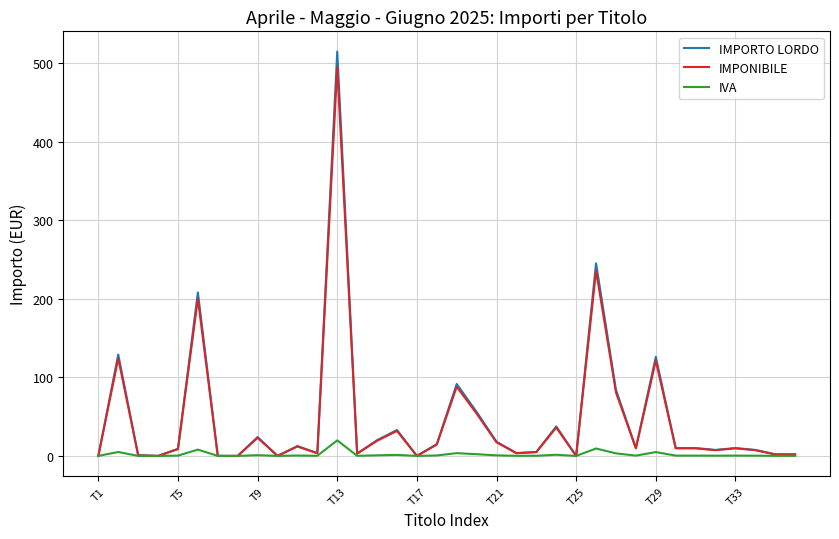

Rank the series by their maximum value, from lowest to highest.

IVA, IMPONIBILE, IMPORTO LORDO